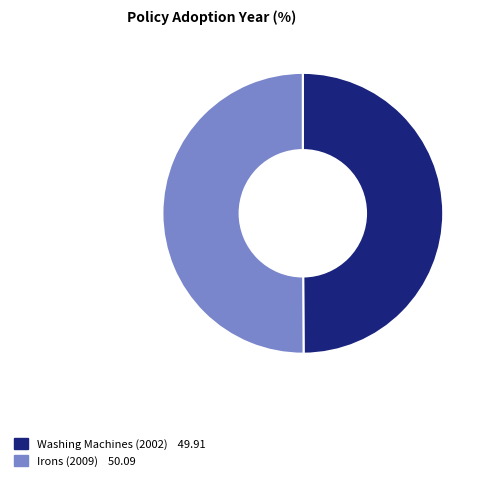

Approximately how many times larger is the value at Irons (2009) compared to Washing Machines (2002)?

1.0